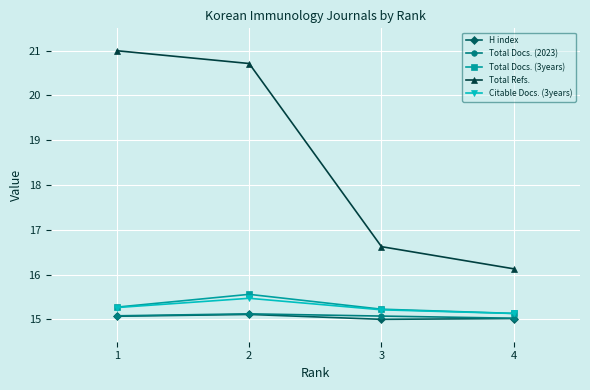

What is the maximum value shown in the chart?

21.0